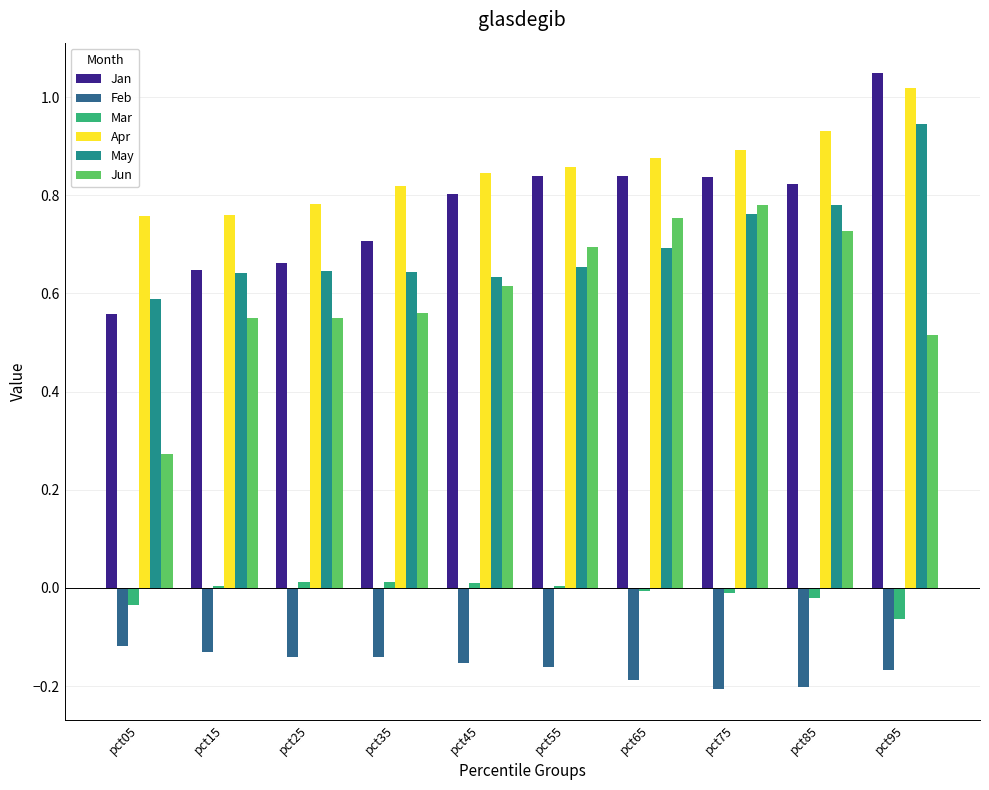

At which category does the chart reach its peak across all series?

pct95